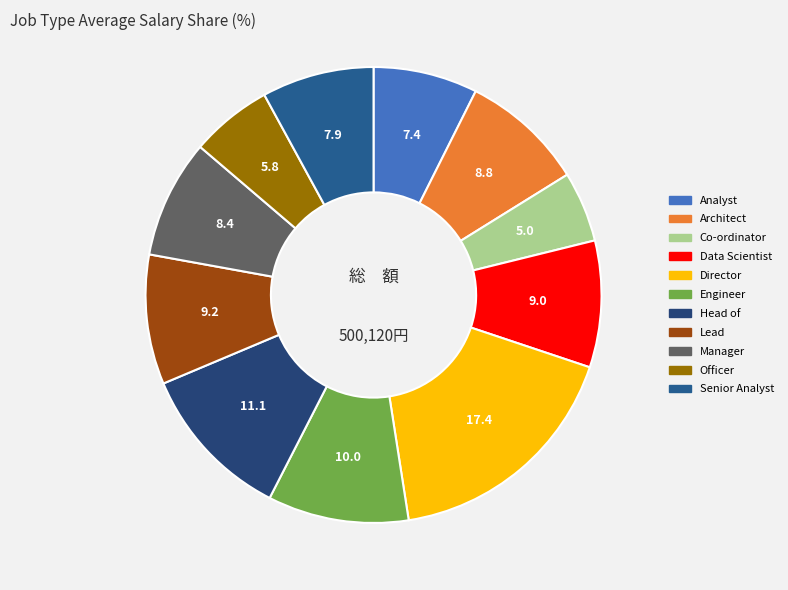

Is it true that Architect is 9% of the pie?

True